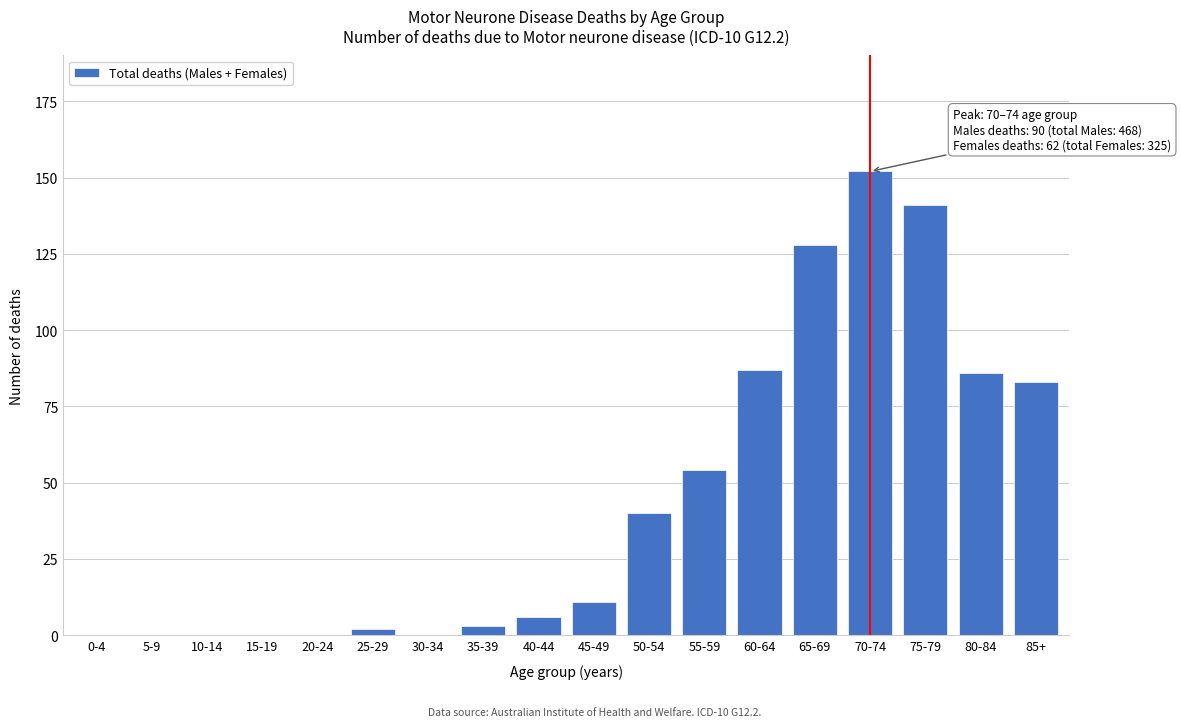

Reading left to right, transcribe all the data shown in this chart.

0-4=0	5-9=0	10-14=0	15-19=0	20-24=0	25-29=2	30-34=0	35-39=3	40-44=6	45-49=11	50-54=40	55-59=54	60-64=87	65-69=128	70-74=152	75-79=141	80-84=86	85+=83